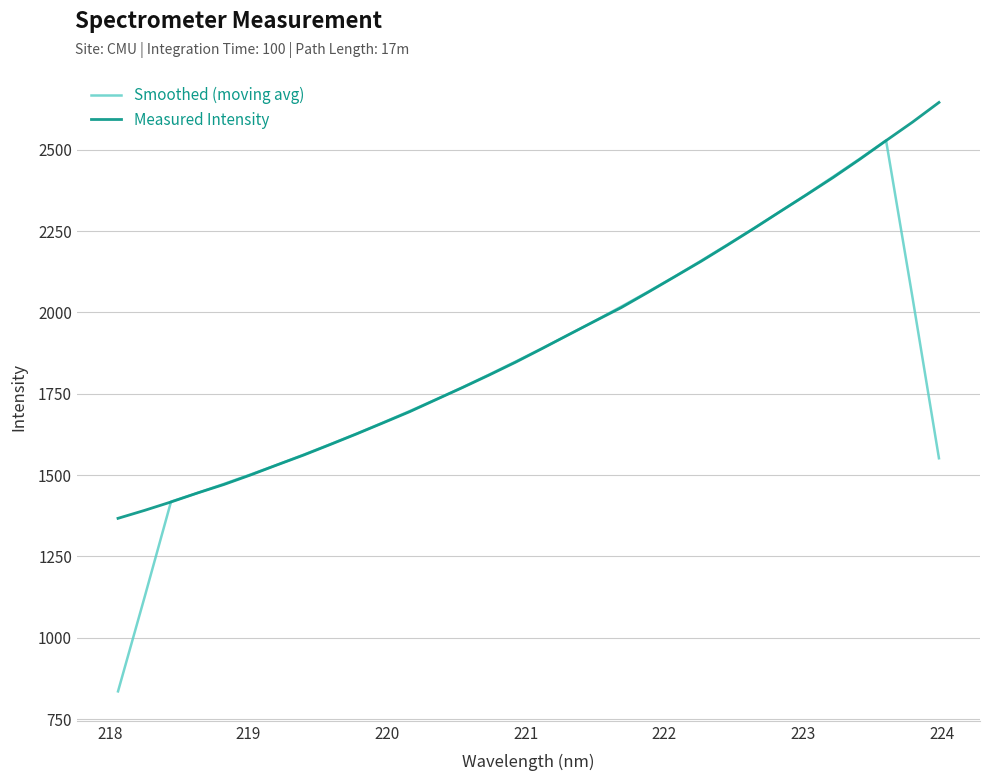

Rank the series by their maximum value, from lowest to highest.

Smoothed (moving avg), Measured Intensity